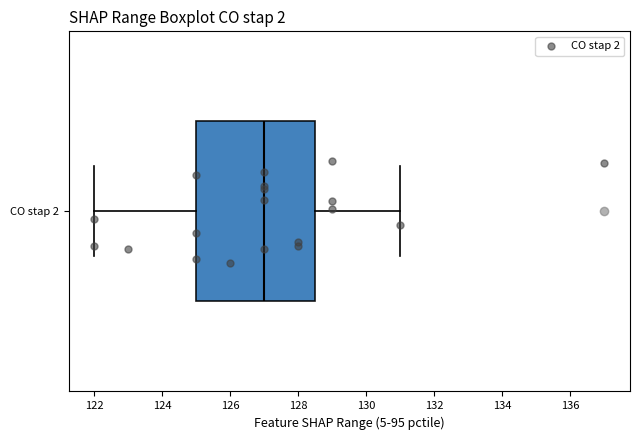

Read this box plot against the x-axis: the position of the median line, the range covered by the box, and the ends of both whiskers. The values are not printed on the chart, so give them approximately, as read against the axis.

median 127.0, box 125.0 to 128.6, whiskers 122.0 to 131.0